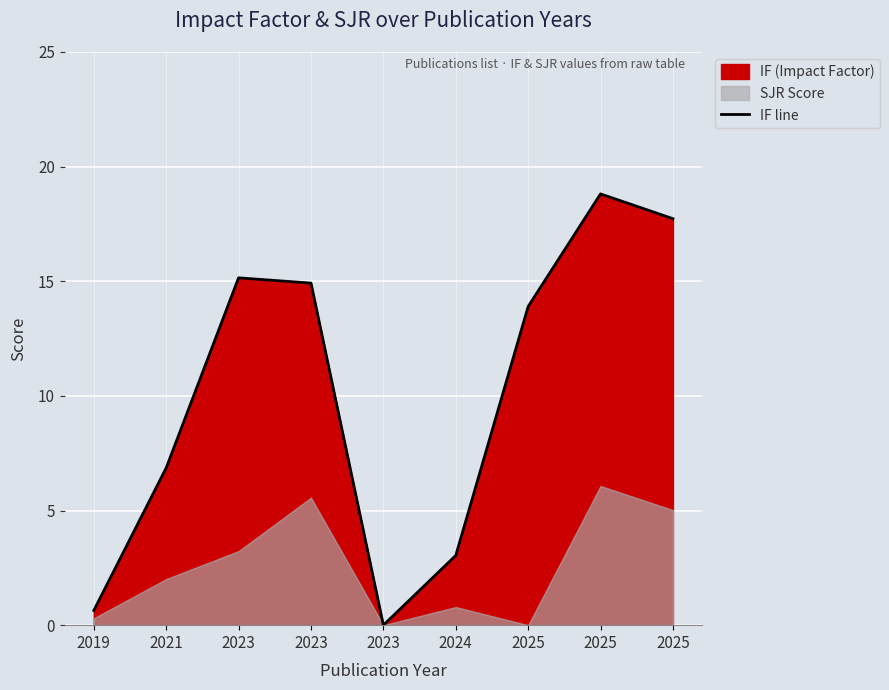

Read the value at 2019.

0.6